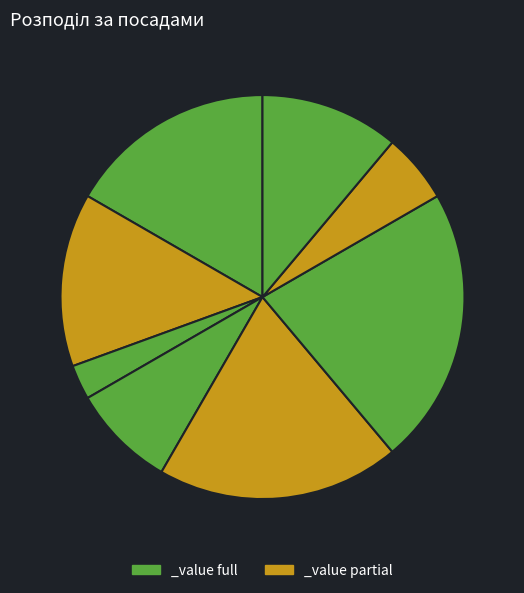

Is there a majority slice in this chart?

No